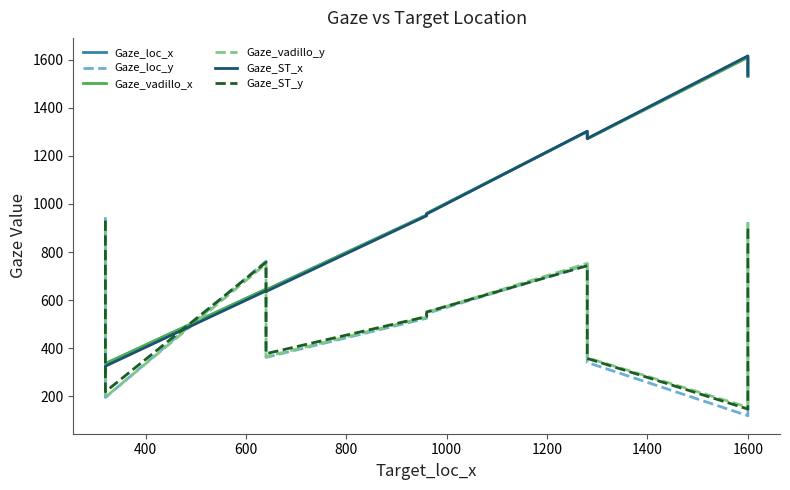

Is this an area chart (filled region under the line)?

No